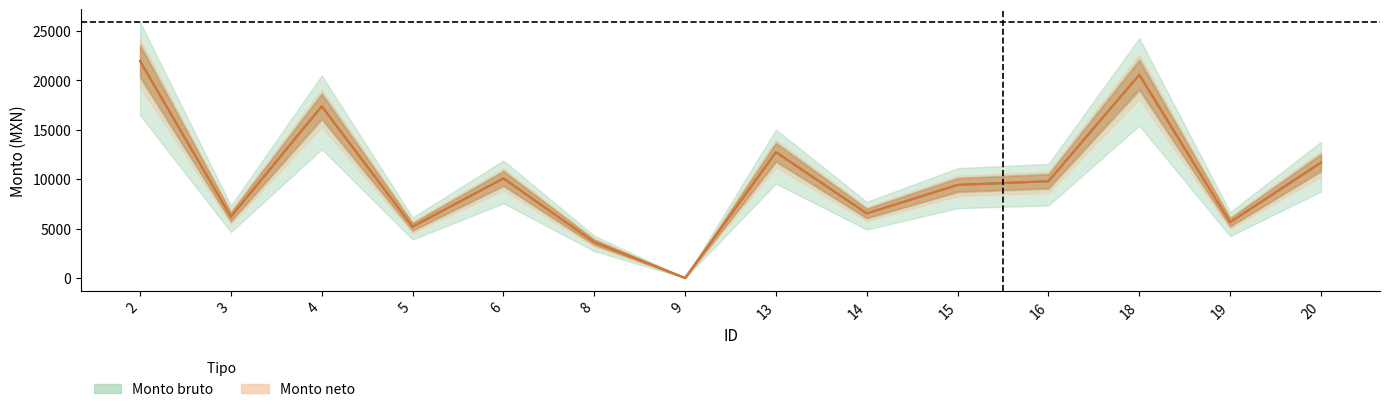

True or false: Monto bruto and Monto neto intersect in this chart.

False